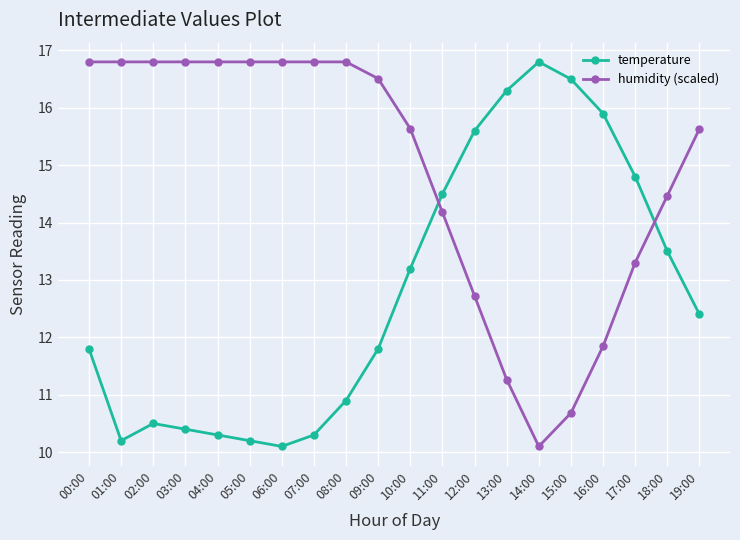

Is it true that temperature equals 2.8 at 05:00?

False